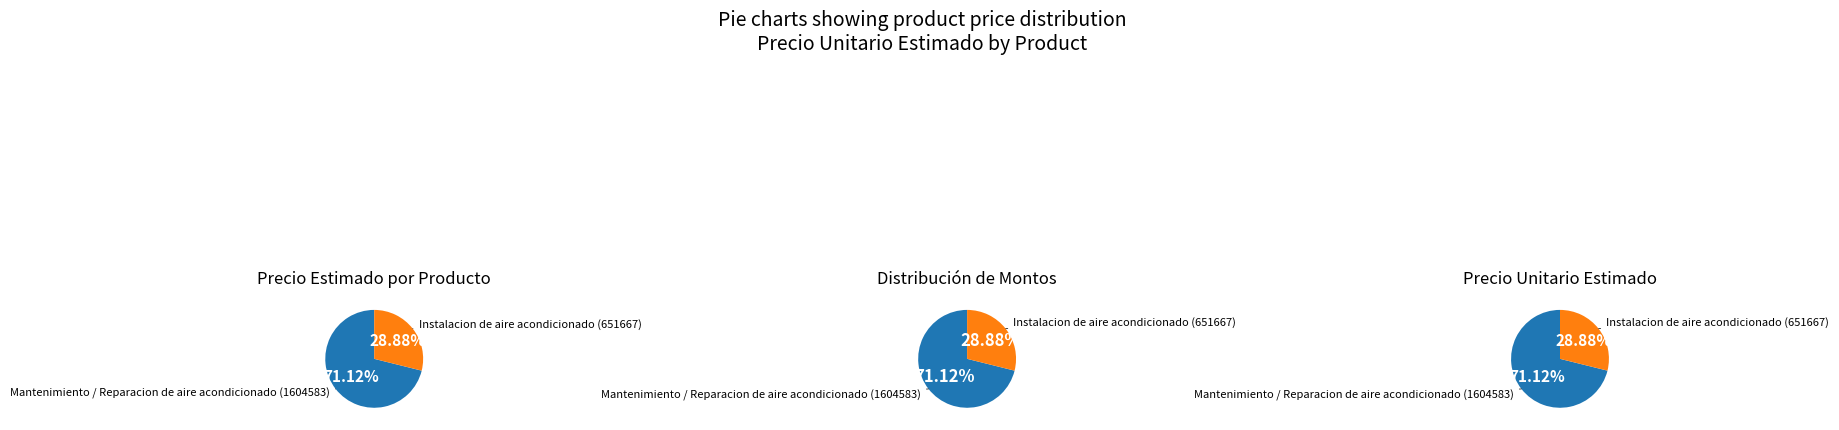

The Instalacion de aire acondicionado slice represents 29% of the pie. True or false?

True